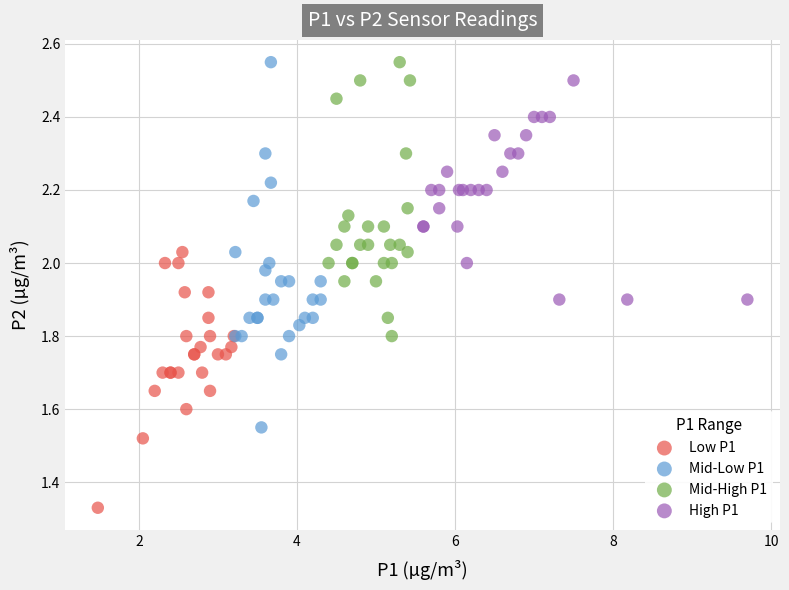

Which series contains the lowest Y value?

Low P1